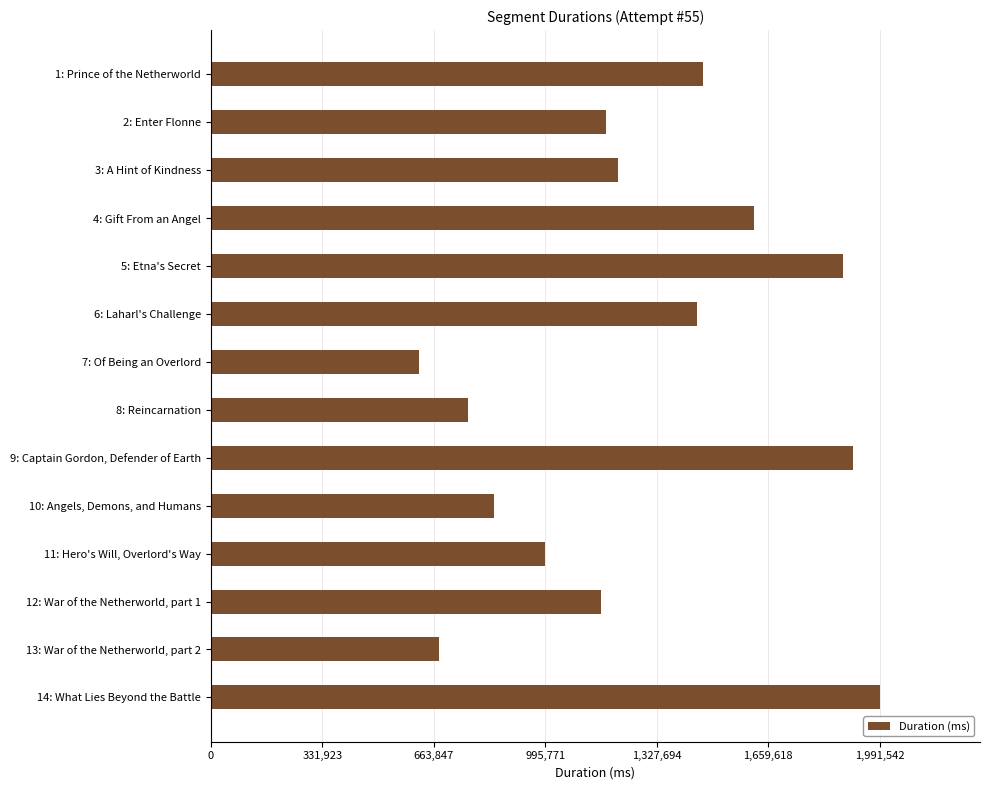

Approximately how many times larger is the value at 1: Prince of the Netherworld compared to 8: Reincarnation?

1.9